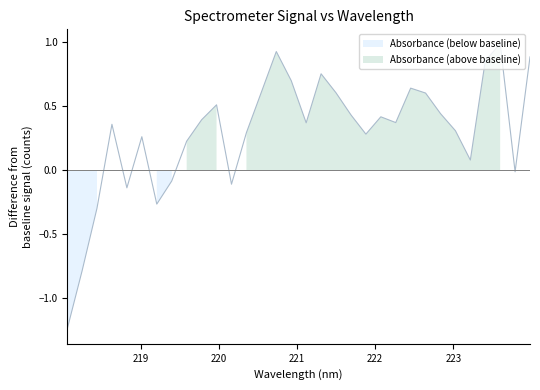

What is the difference between the values at 221.6902 and 219.3979?

0.5